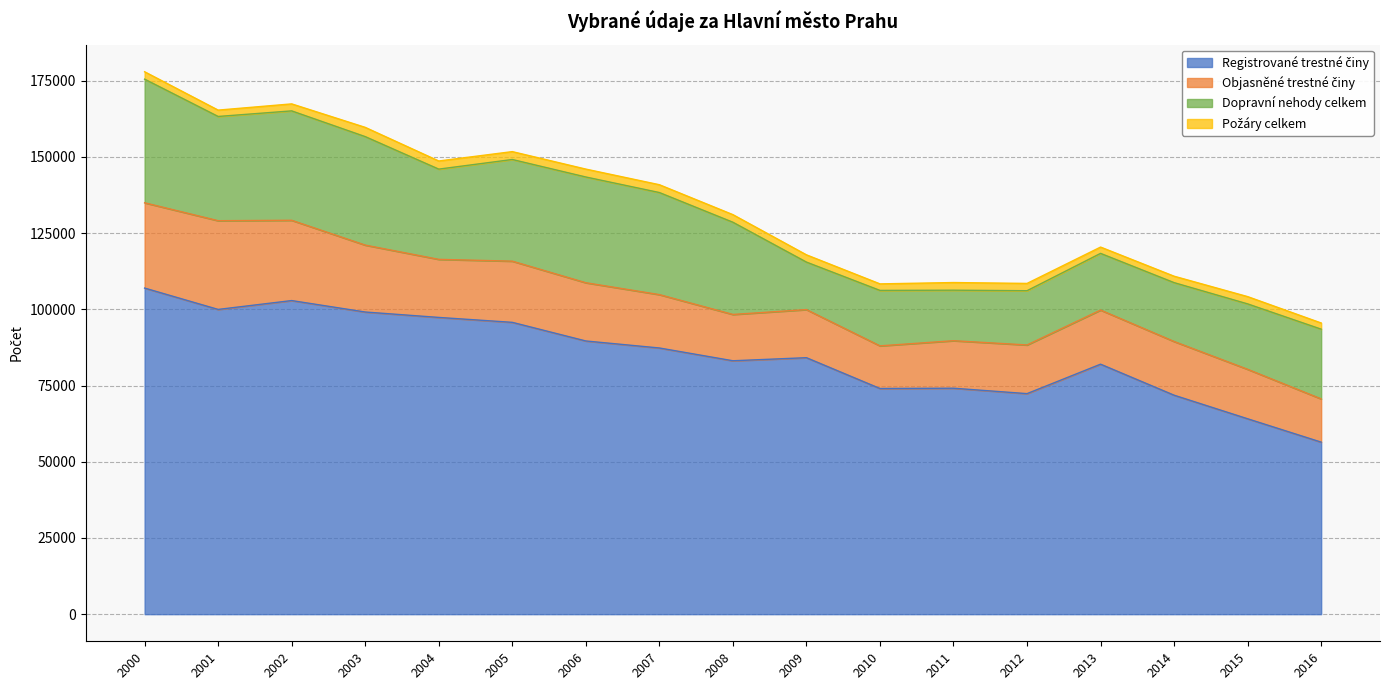

What is the sum of the Požáry celkem values at 2013 and 2007?

4636